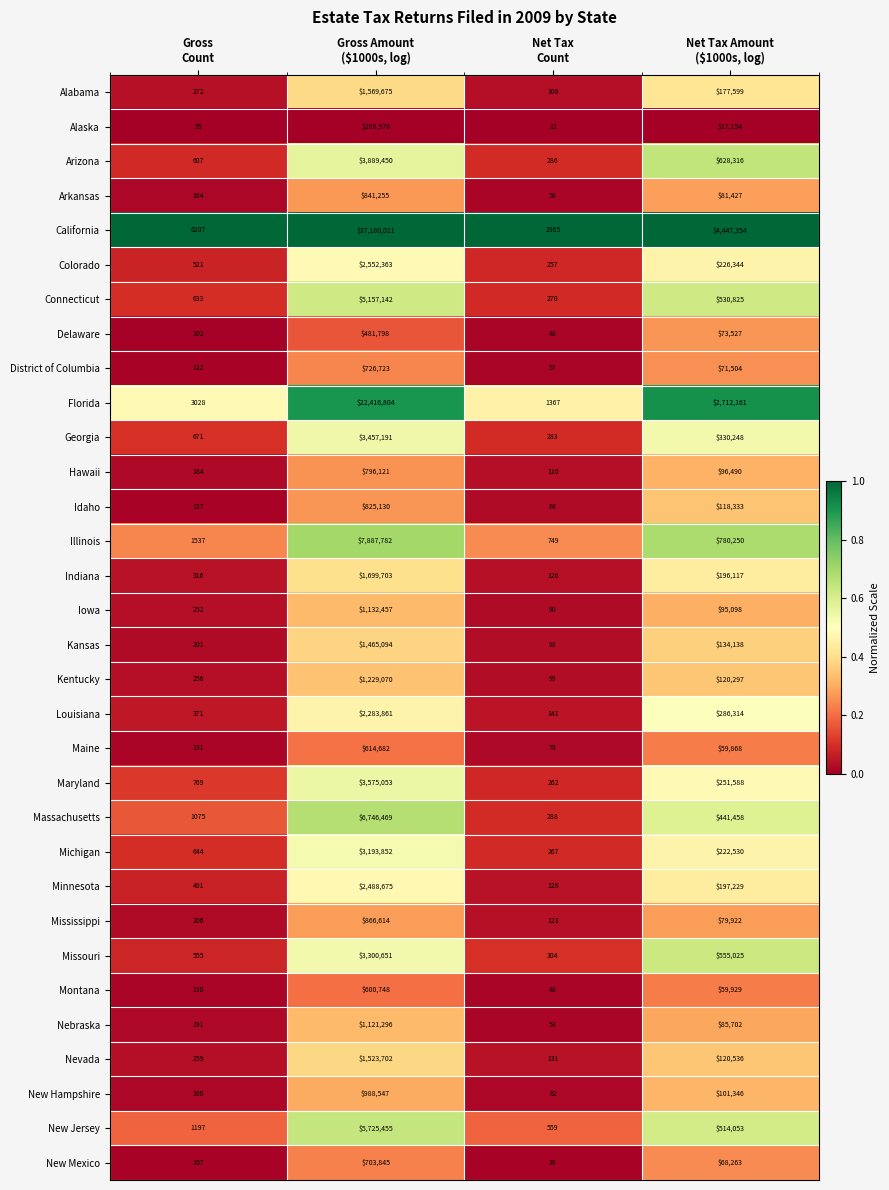

What is the highest value of the Maryland series?

3575053